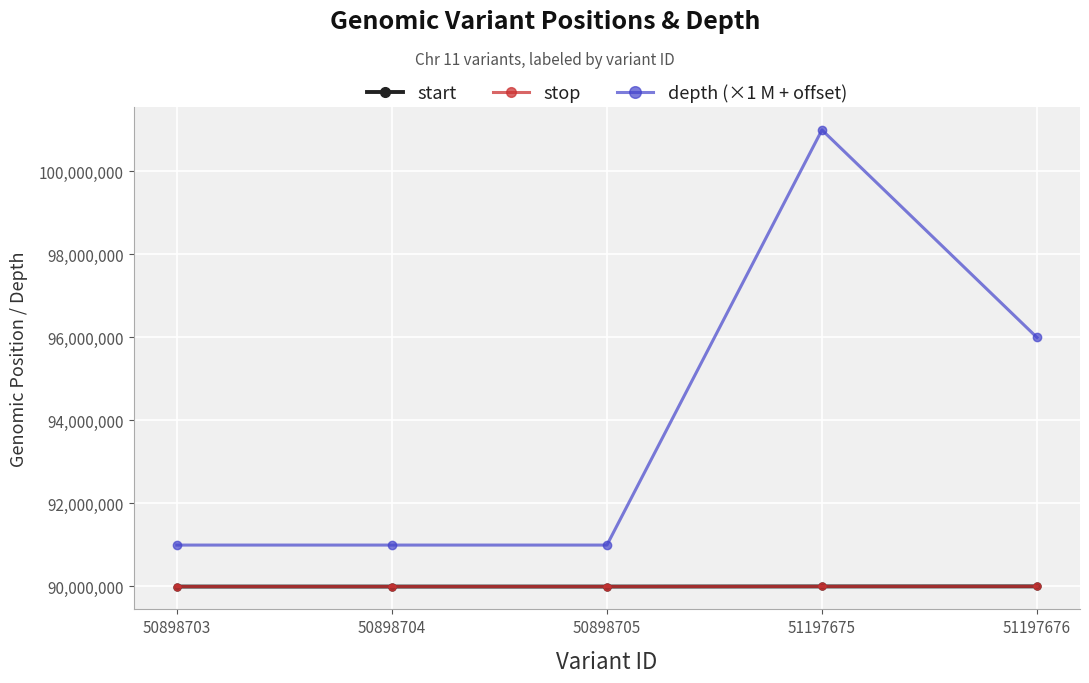

What is the value of the stop point at the 2nd from the left?

89997127